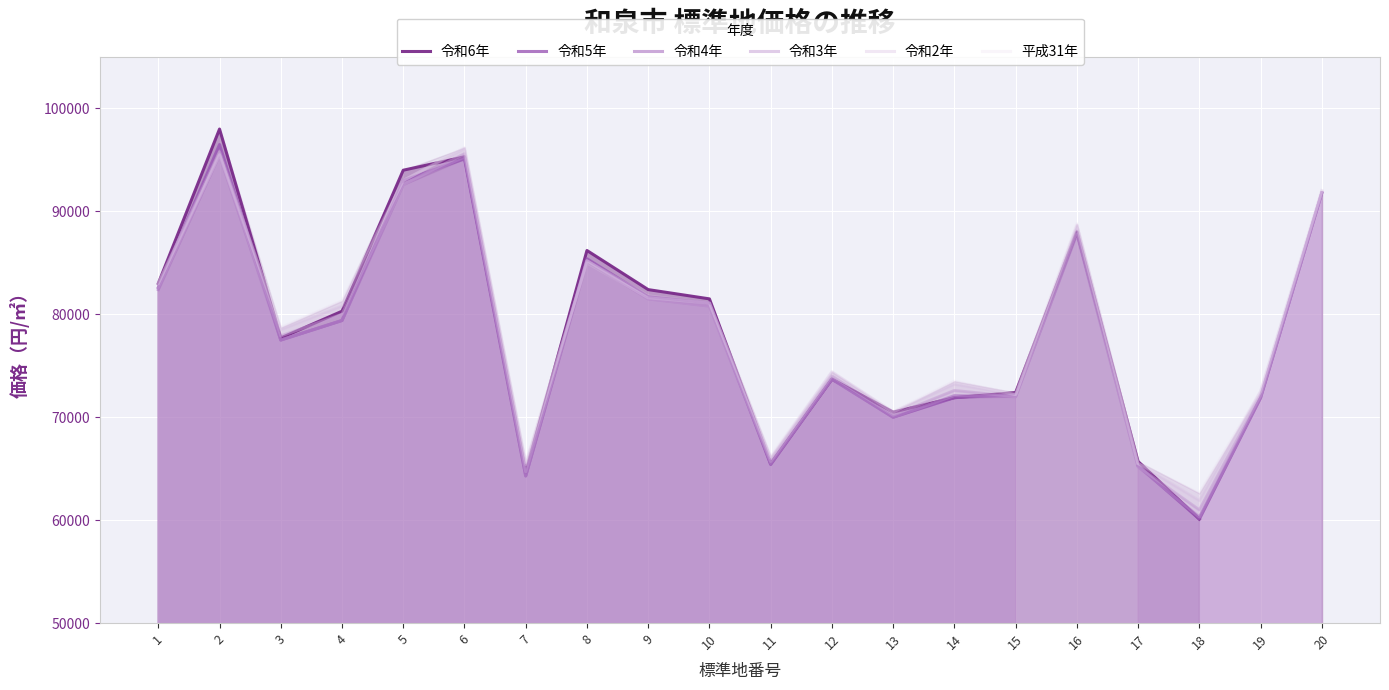

At which category is the sum across all series the highest?

2